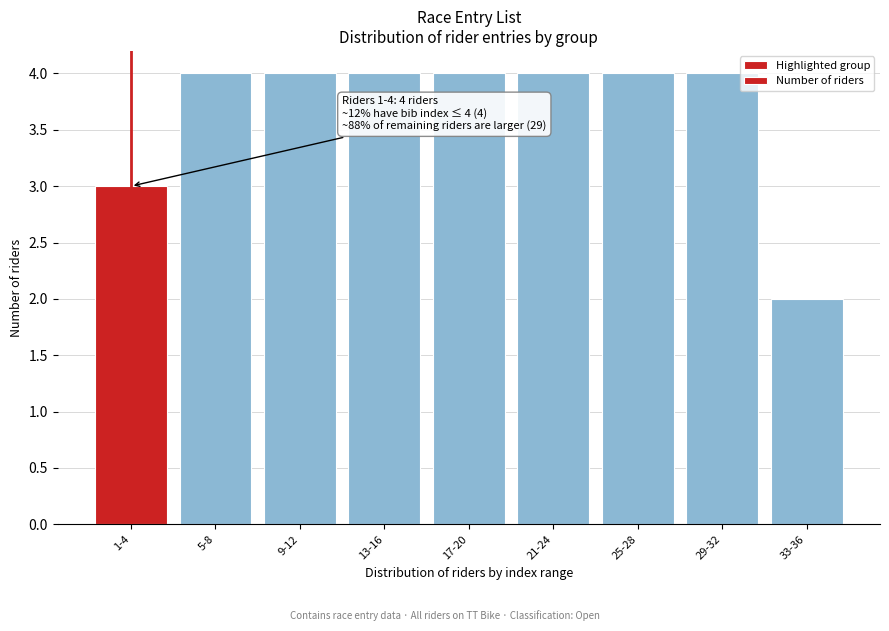

Reading left to right, extract all data points from this chart.

3	4	4	4	4	4	4	4	2